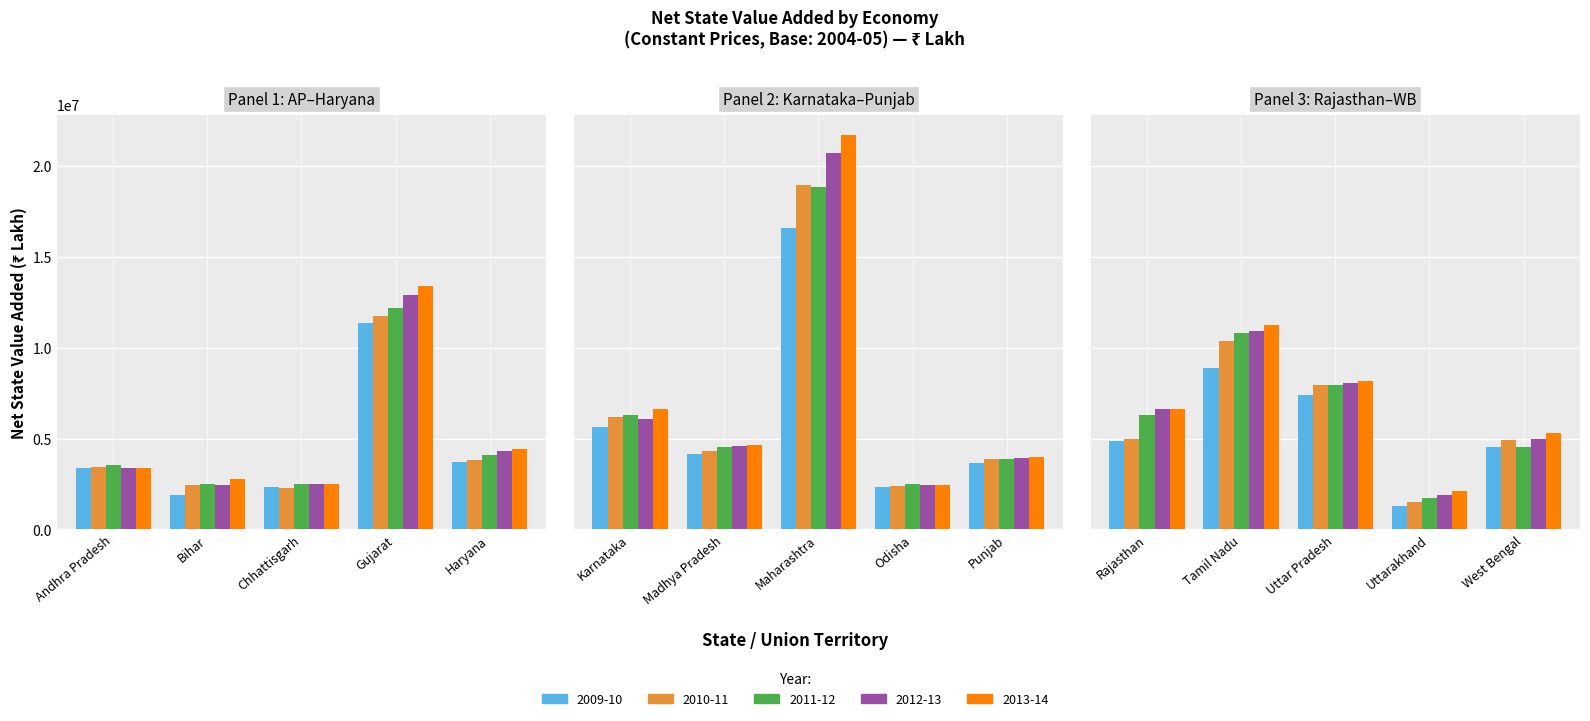

What is the sum of the 2013-14 values at 0 and 9?

7392847